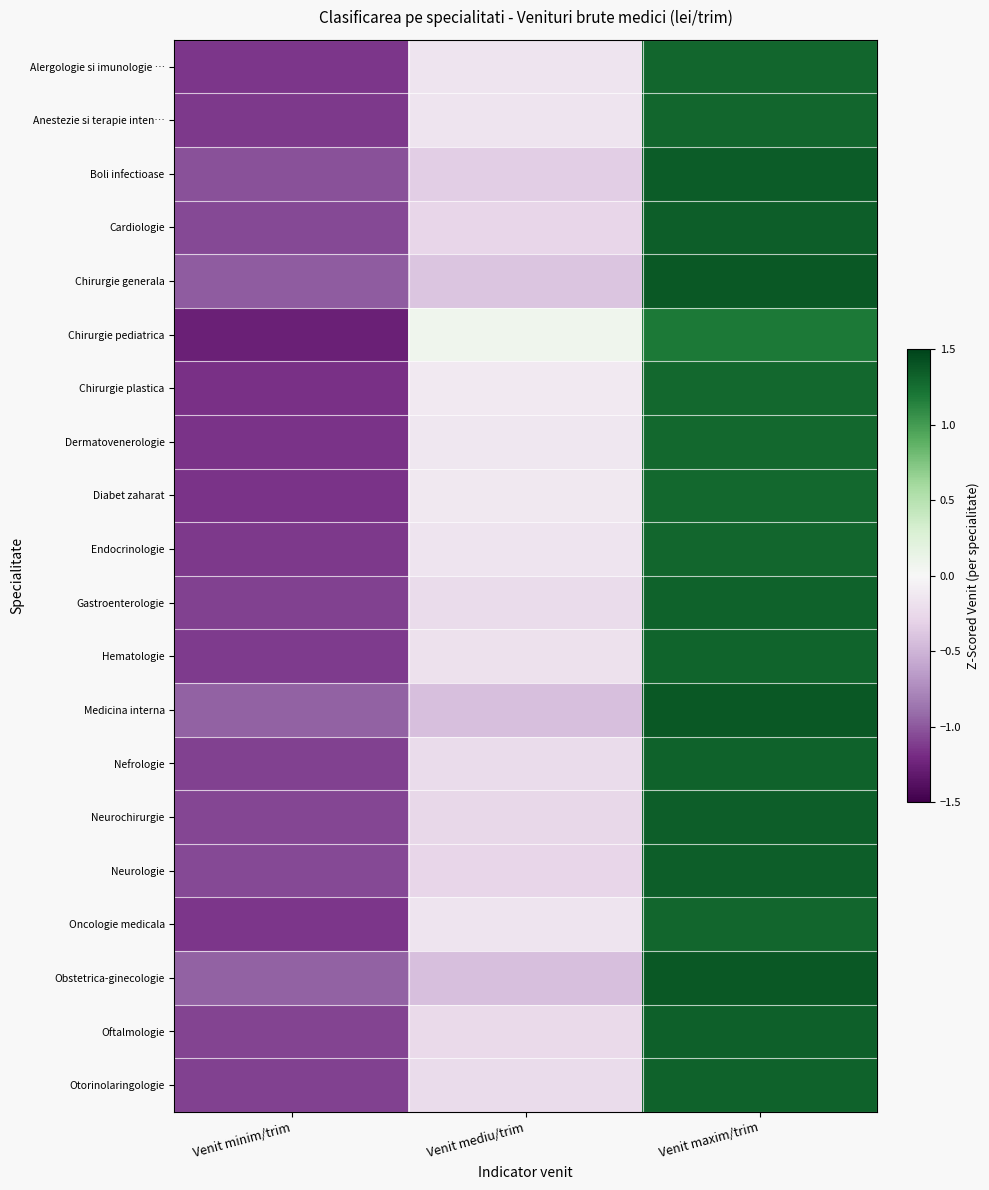

Which label corresponds to the smallest value in the chart?

Venit minim/trim